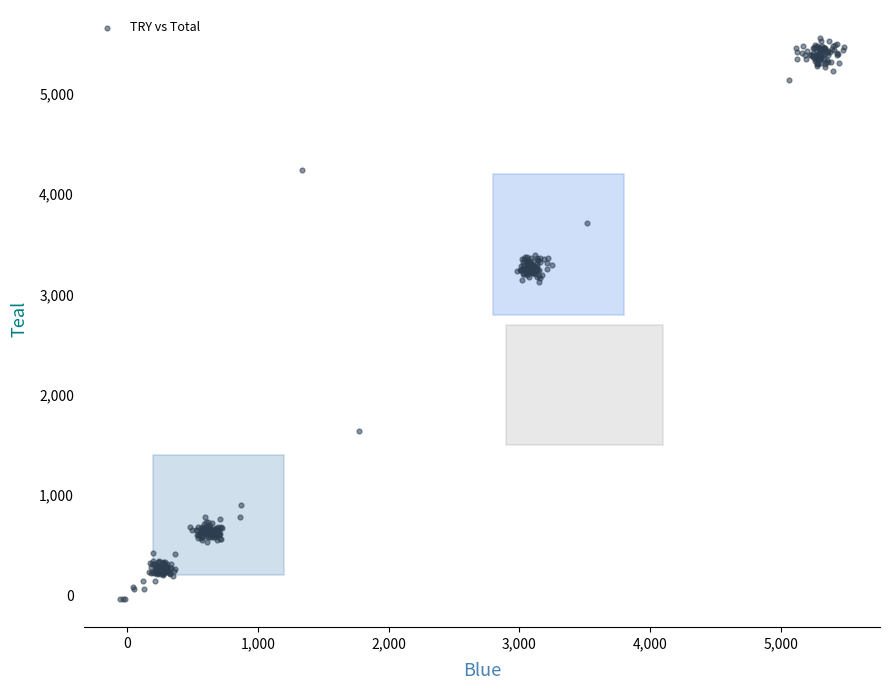

What is the range of X values (max minus min)?

5535.3